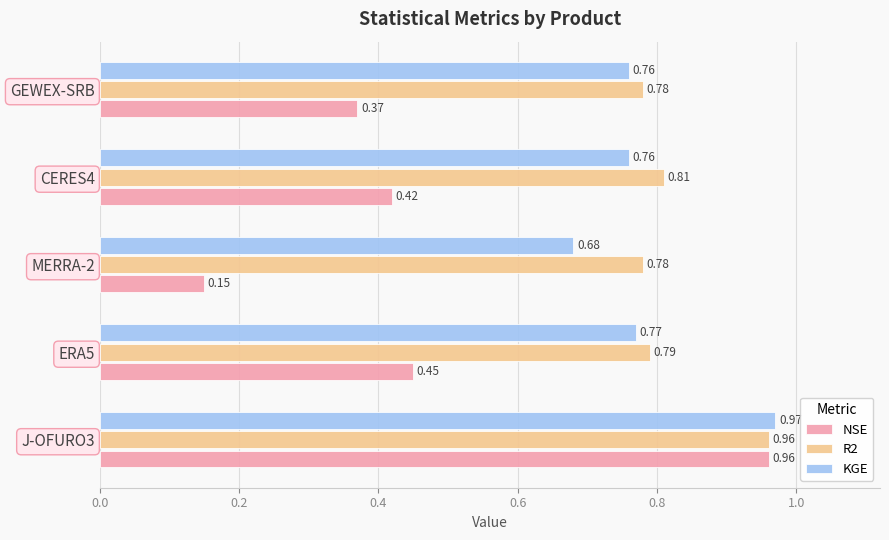

What is the difference between the NSE values at J-OFURO3 and GEWEX-SRB?

0.6